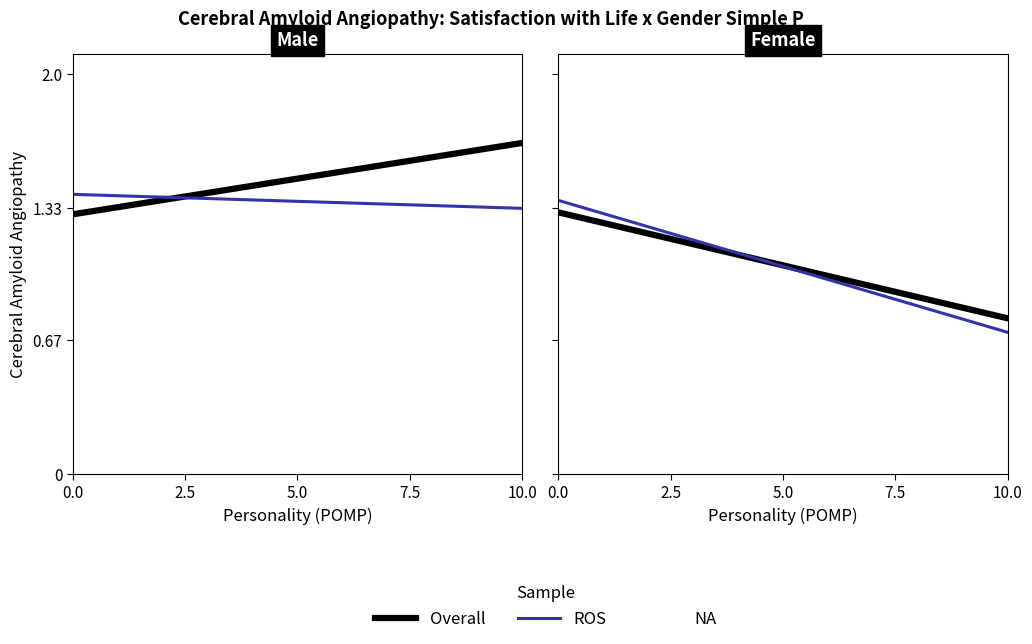

Is this an area chart (filled region under the line)?

No